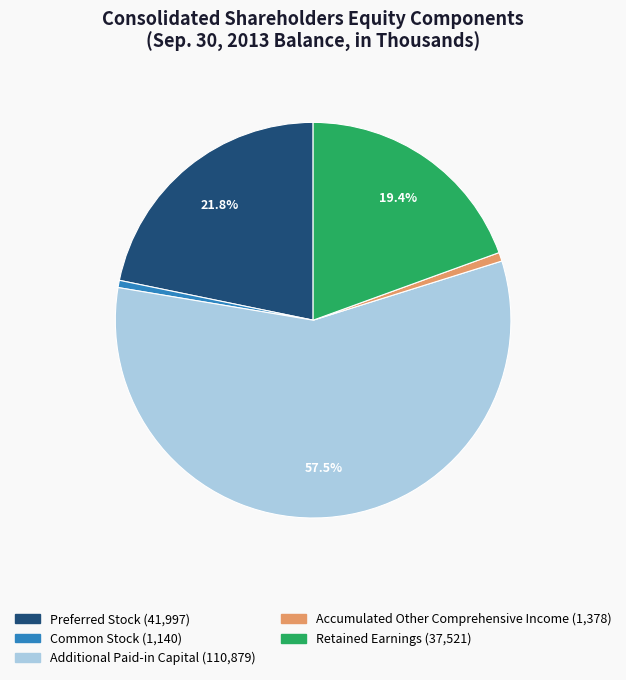

How many slices are in this pie chart?

5